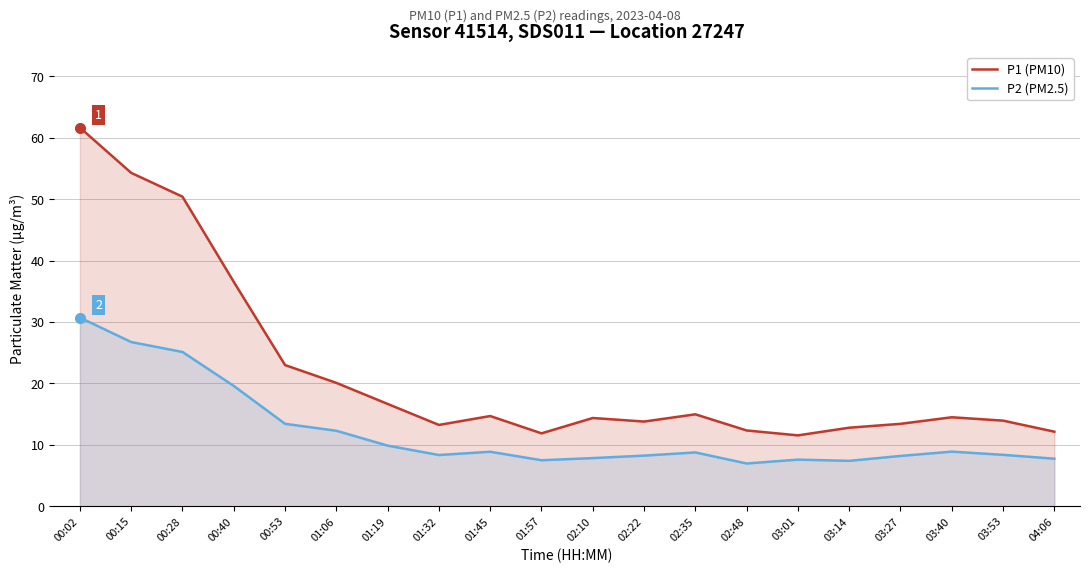

What is the difference between the second highest and minimum values in the P1 (PM10) series?

42.8